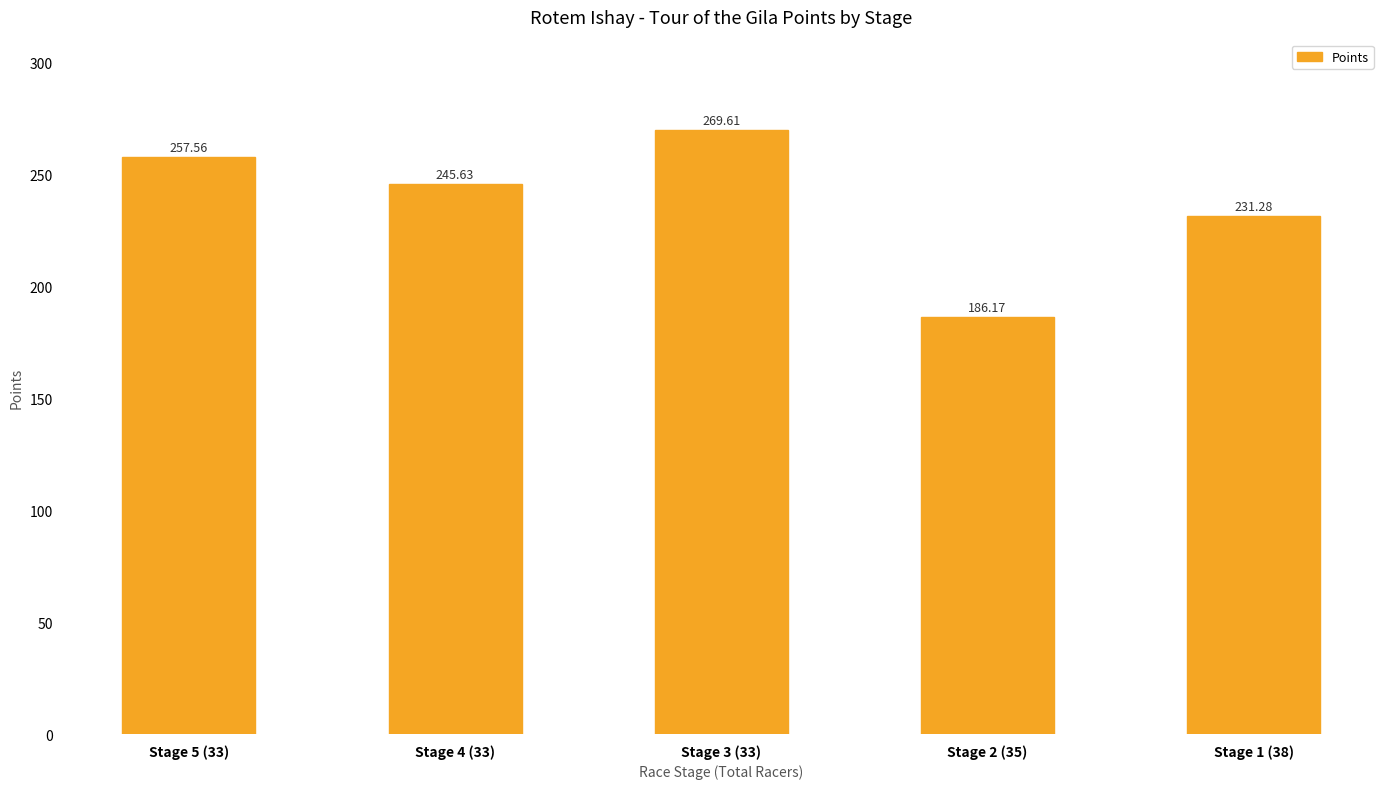

Reading left to right, what are all the values shown in this chart?

Stage 5 (33)=257.6	Stage 4 (33)=245.6	Stage 3 (33)=269.6	Stage 2 (35)=186.2	Stage 1 (38)=231.3